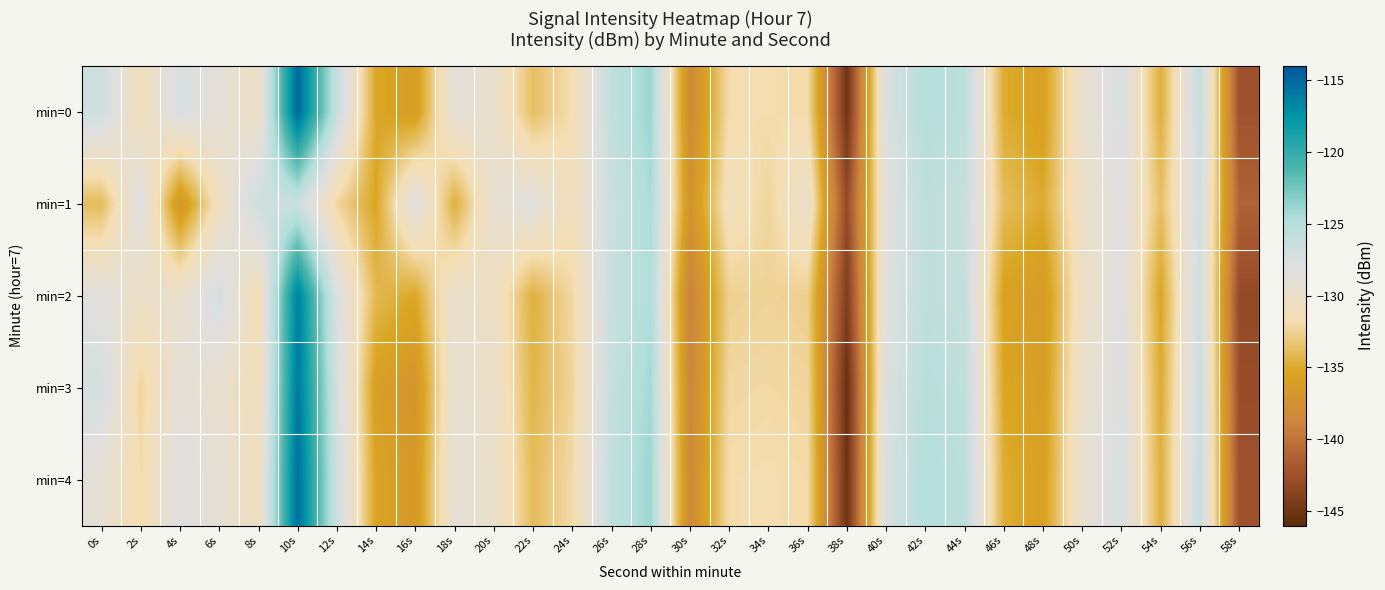

At which category does the chart reach its peak across all series?

10s